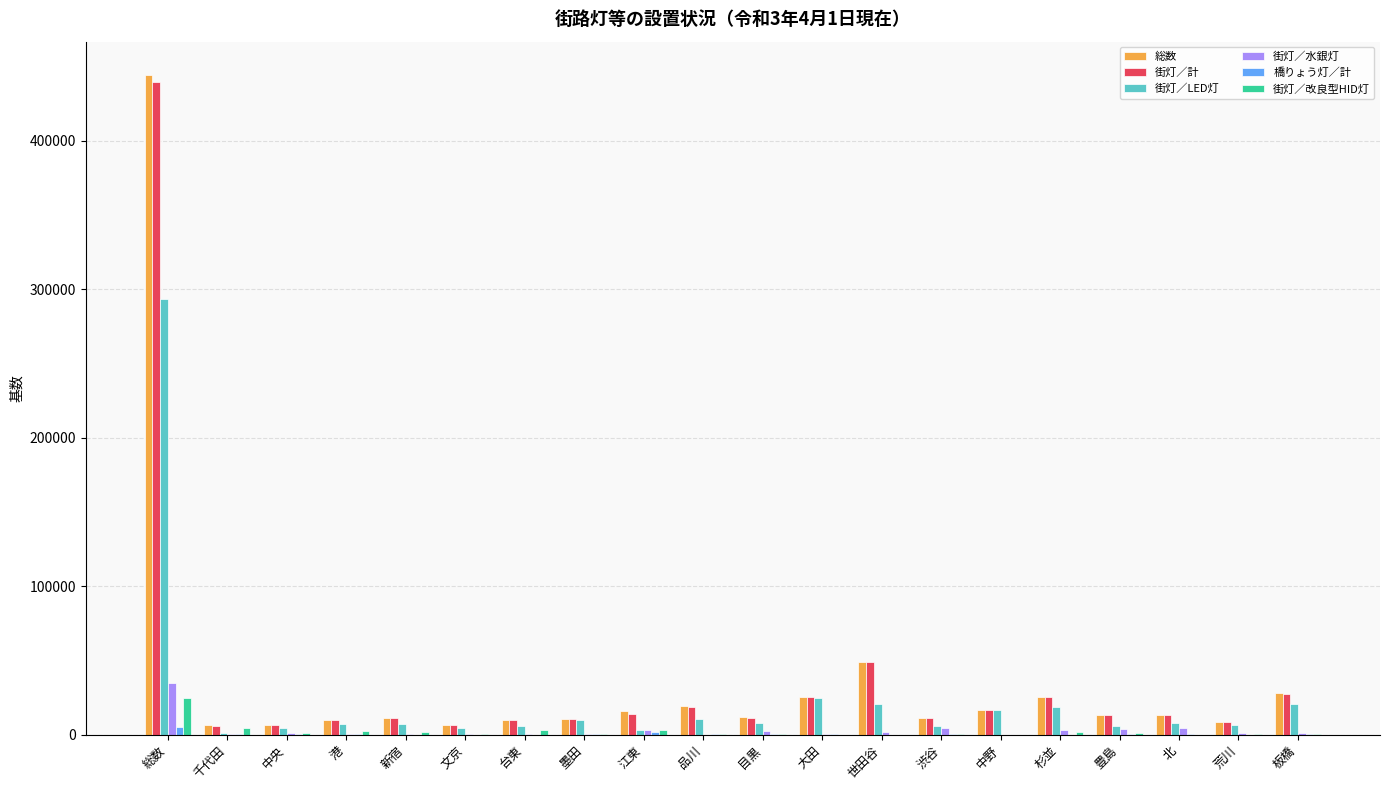

What are all the series names shown in the legend?

総数, 街灯／計, 街灯／LED灯, 街灯／水銀灯, 橋りょう灯／計, 街灯／改良型HID灯